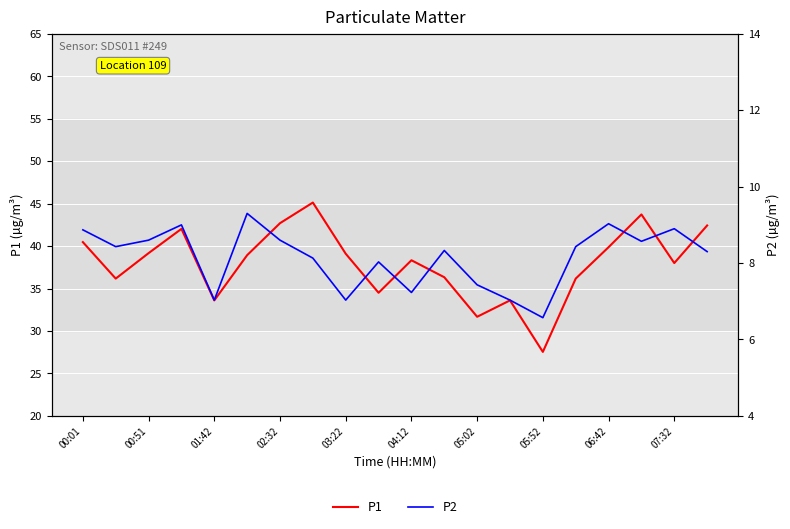

True or false: P1 has more than 2 interior local peaks.

True